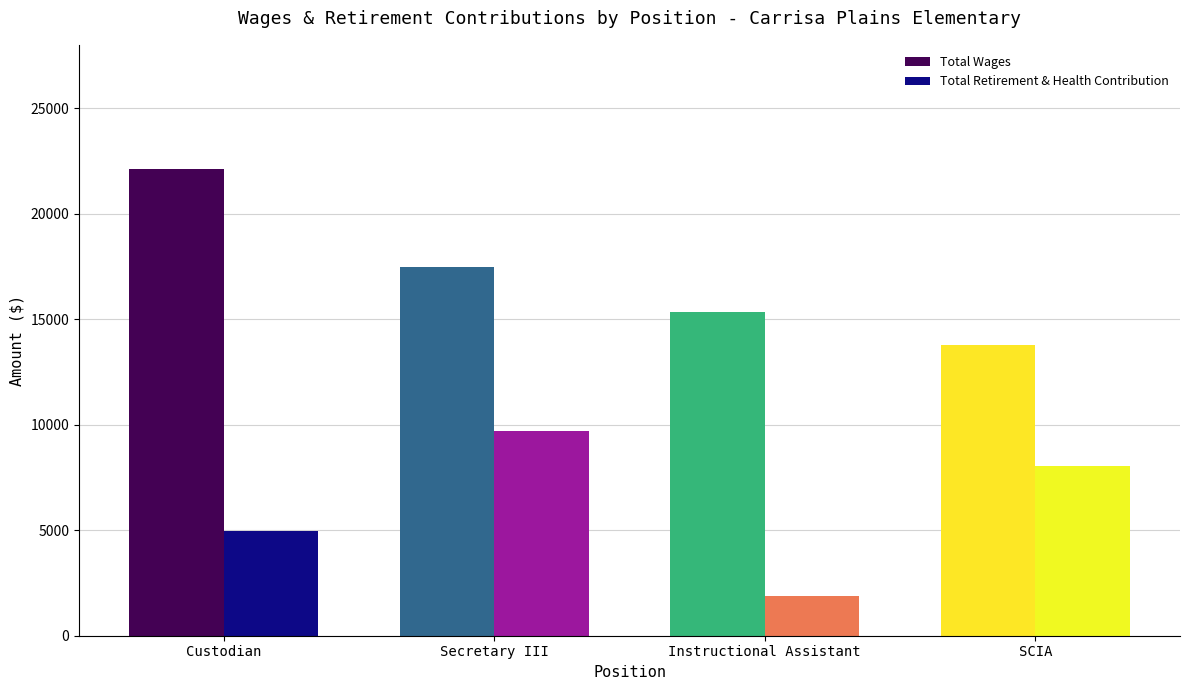

What is the difference between the highest and lowest values at SCIA?

5698